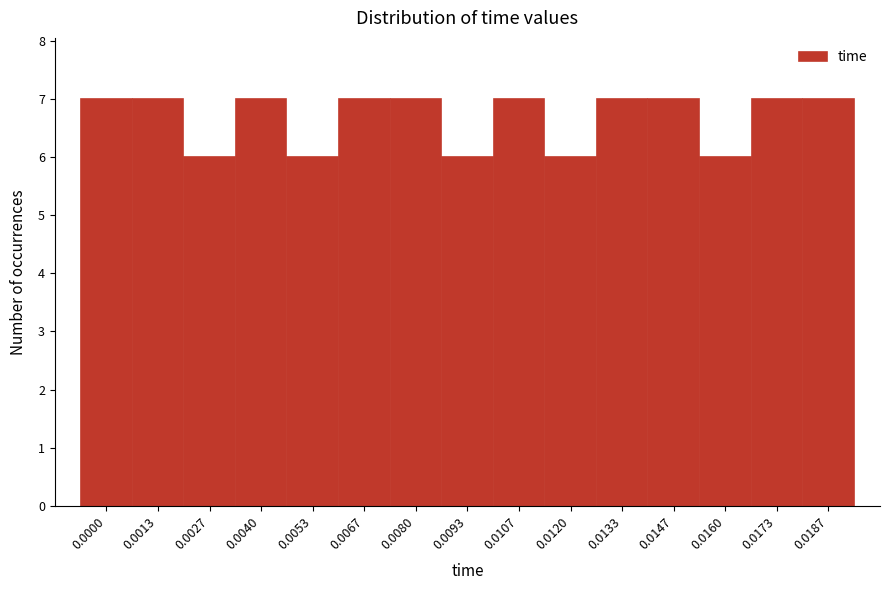

Reading left to right, what are all the values shown in this chart?

7	7	6	7	6	7	7	6	7	6	7	7	6	7	7